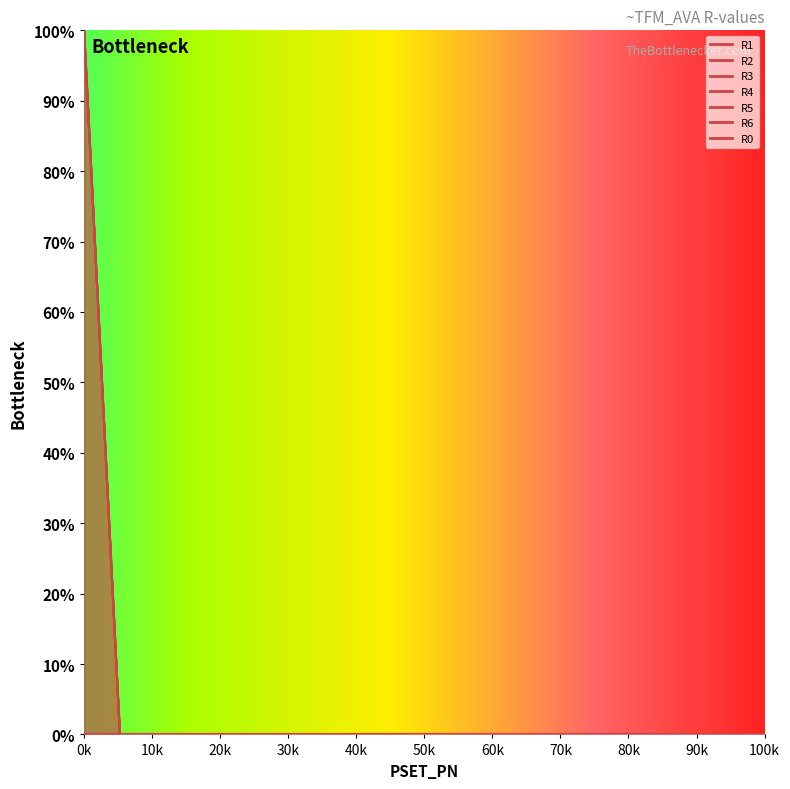

Which series has the largest range (max minus min)?

R2